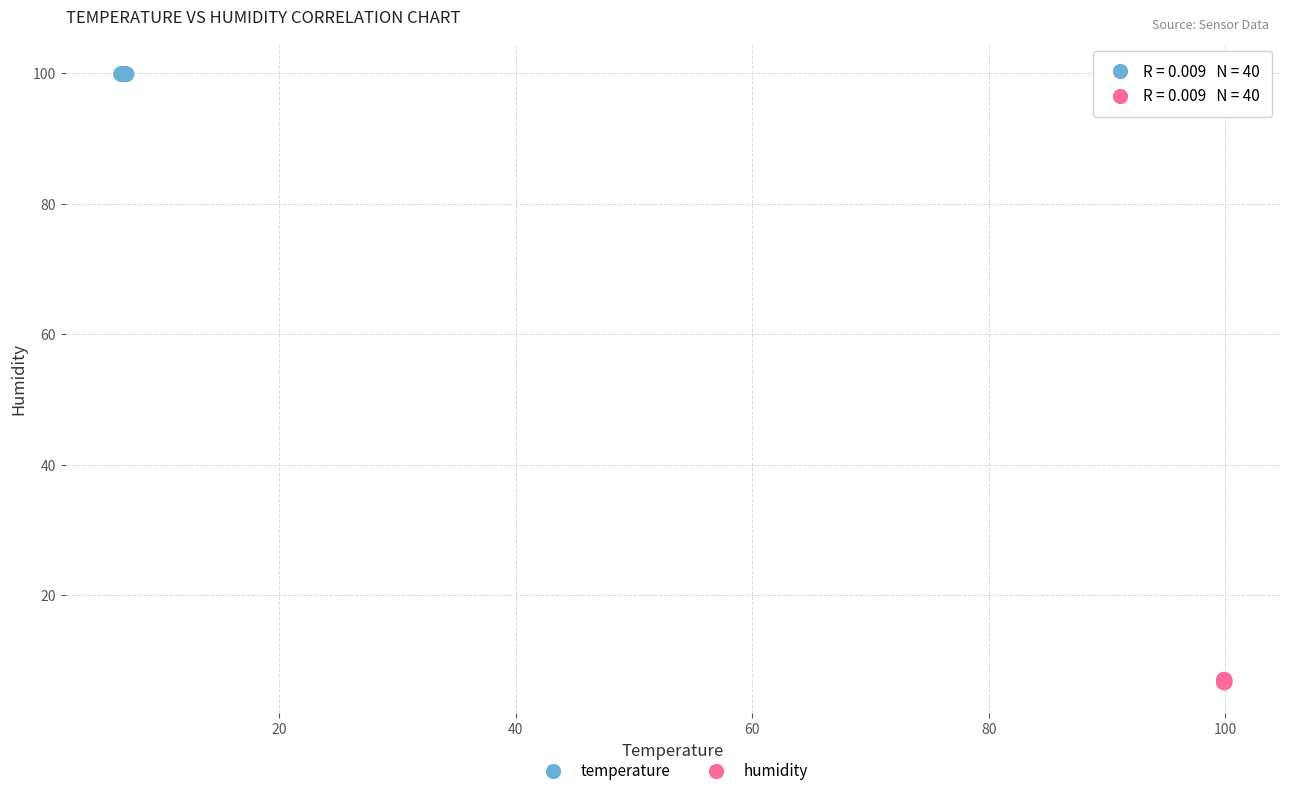

Which series has the largest Y range (max minus min)?

humidity